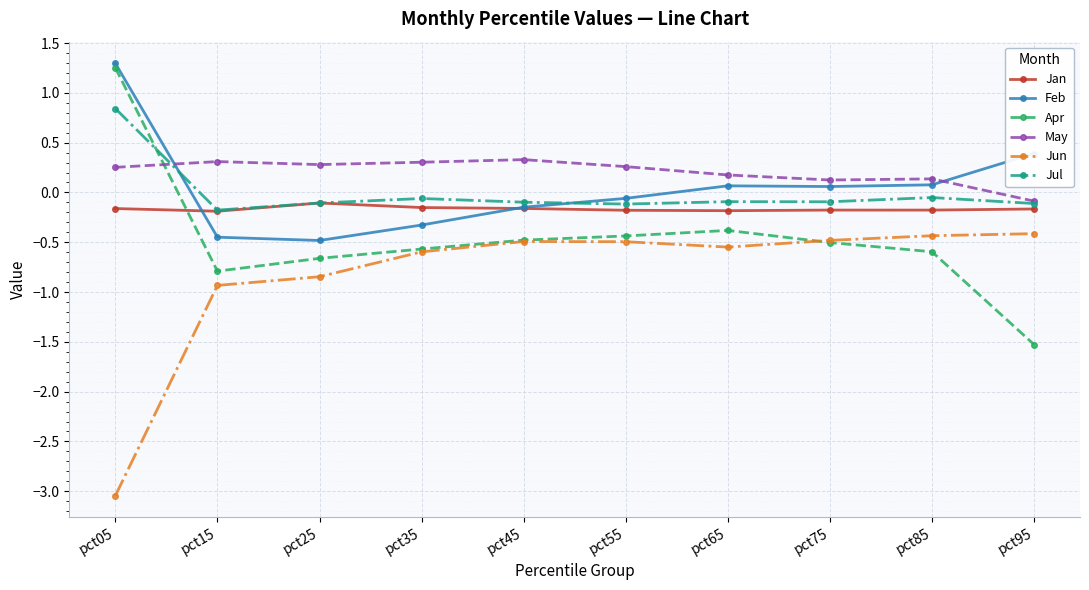

What is the difference between the maximum and minimum values in the Apr series?

2.8